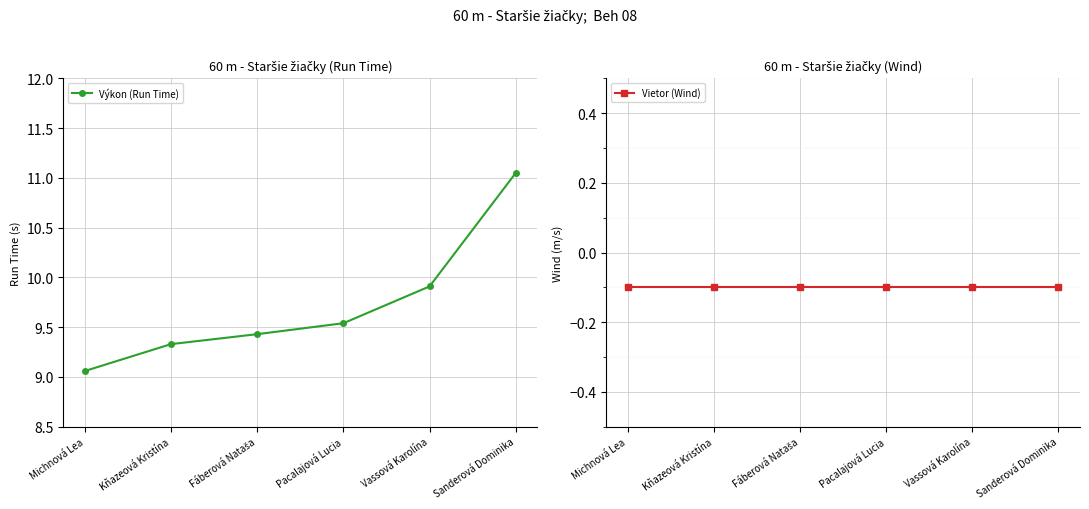

Which category has the lowest value in the Vietor (Wind) series?

Michnová Lea